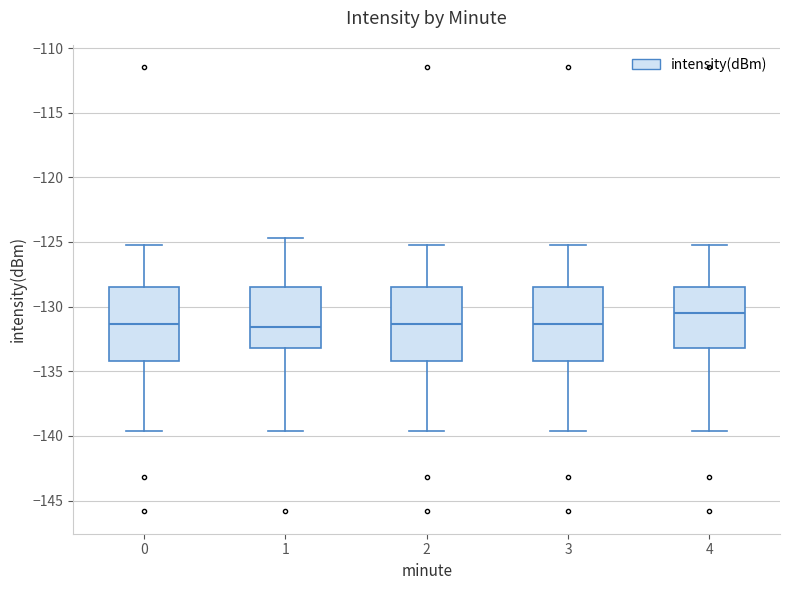

Reading left to right, read every box against the y-axis: the position of its median line, the range the box covers, and the ends of its whiskers. The values are not printed on the chart, so give them approximately, as read against the axis.

0: median -131.5, box -134.0 to -128.5, whiskers -139.5 to -125.5
1: median -131.5, box -133.0 to -128.5, whiskers -139.5 to -124.5
2: median -131.5, box -134.0 to -128.5, whiskers -139.5 to -125.5
3: median -131.5, box -134.0 to -128.5, whiskers -139.5 to -125.5
4: median -130.5, box -133.0 to -128.5, whiskers -139.5 to -125.5